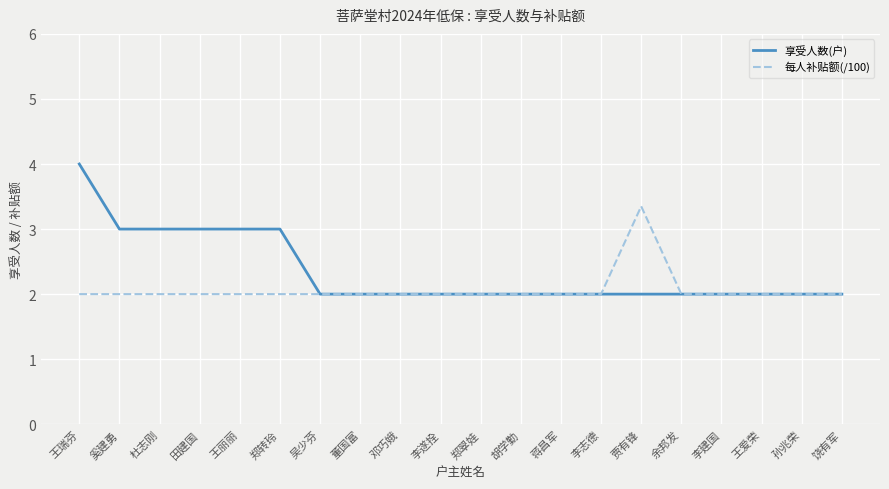

What is the sum of all 每人补贴额(/100) values?

41.4